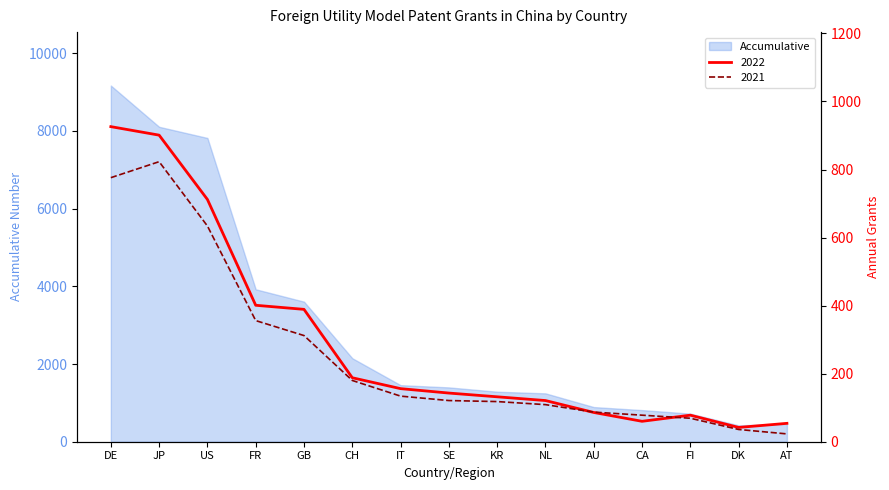

How many values in the 2021 series are below 121?

7